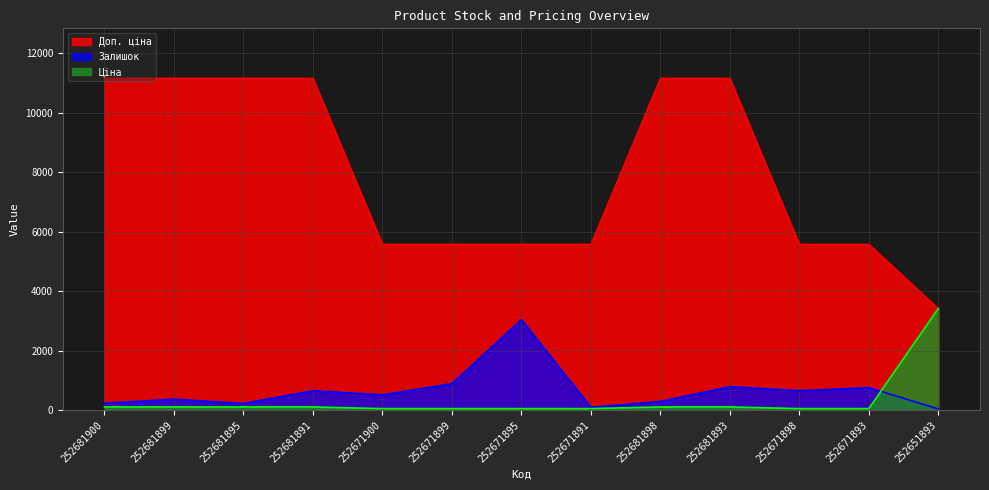

What are all the series names shown in the legend?

Доп. ціна, Залишок, Ціна